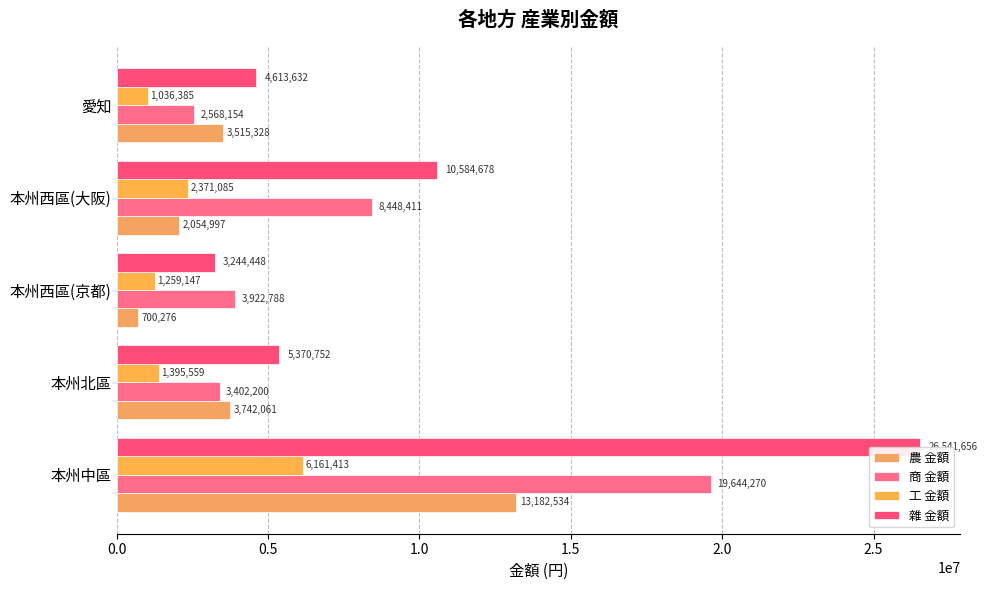

The value of 工 金額 at 愛知 is 1615416. True or false?

False